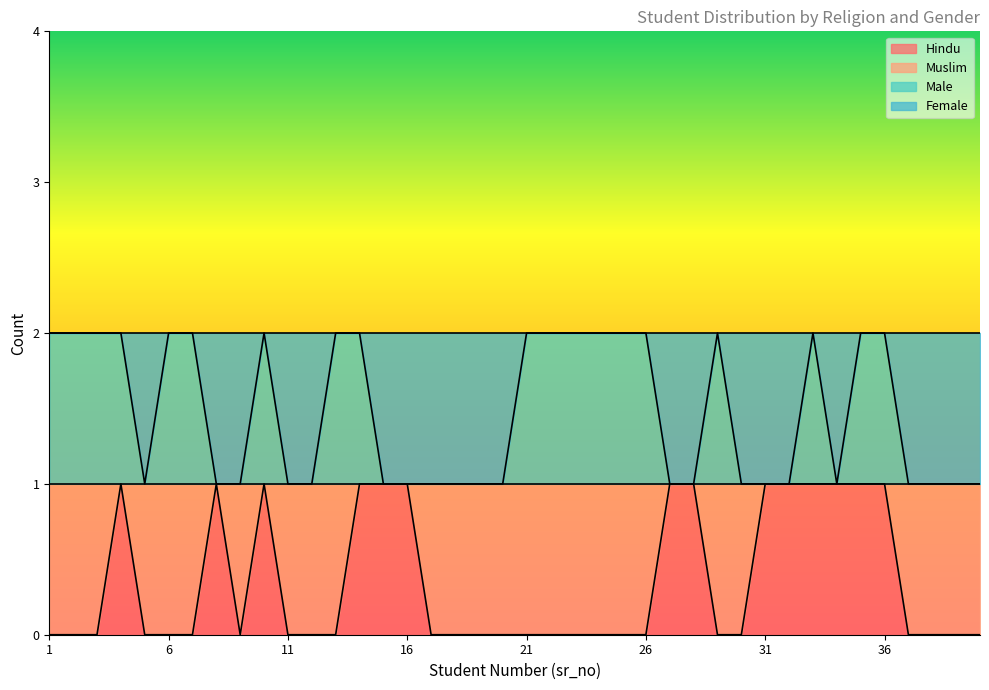

In Hindu, how many points are lower than both neighbors (excluding endpoints)?

1